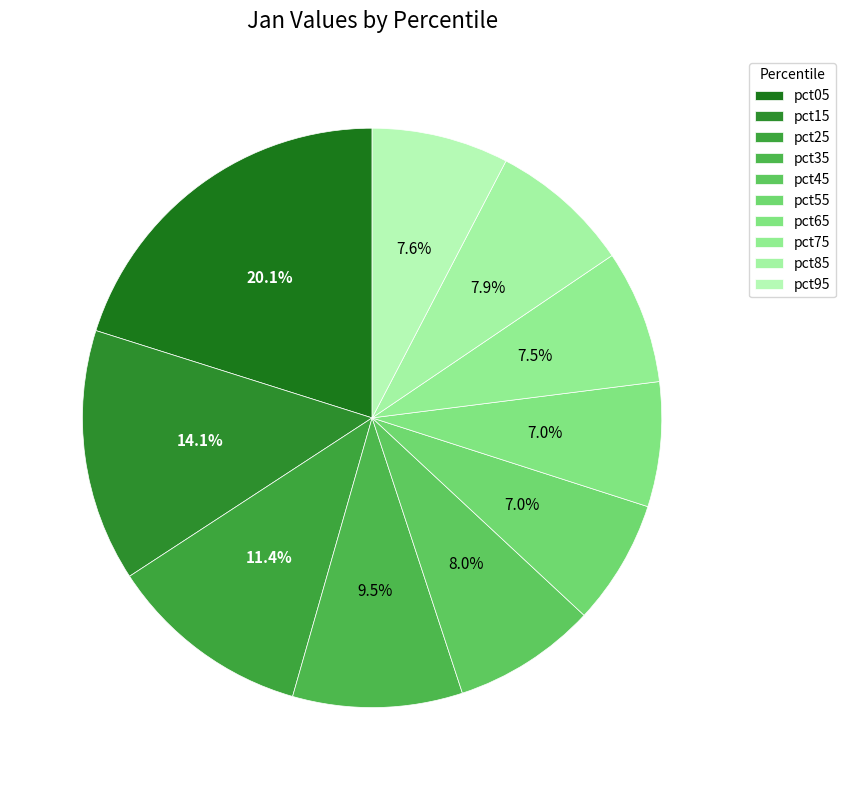

True or false: pct05 accounts for 20% of the total.

True